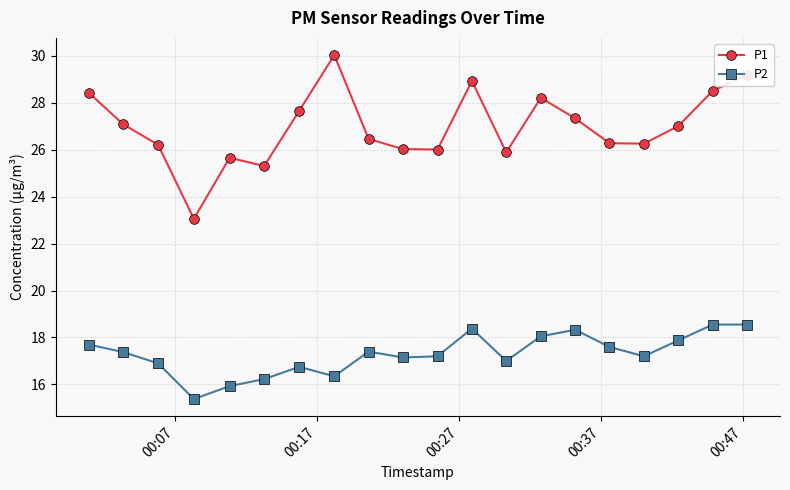

What is the difference between the maximum and minimum values in the P2 series?

3.2